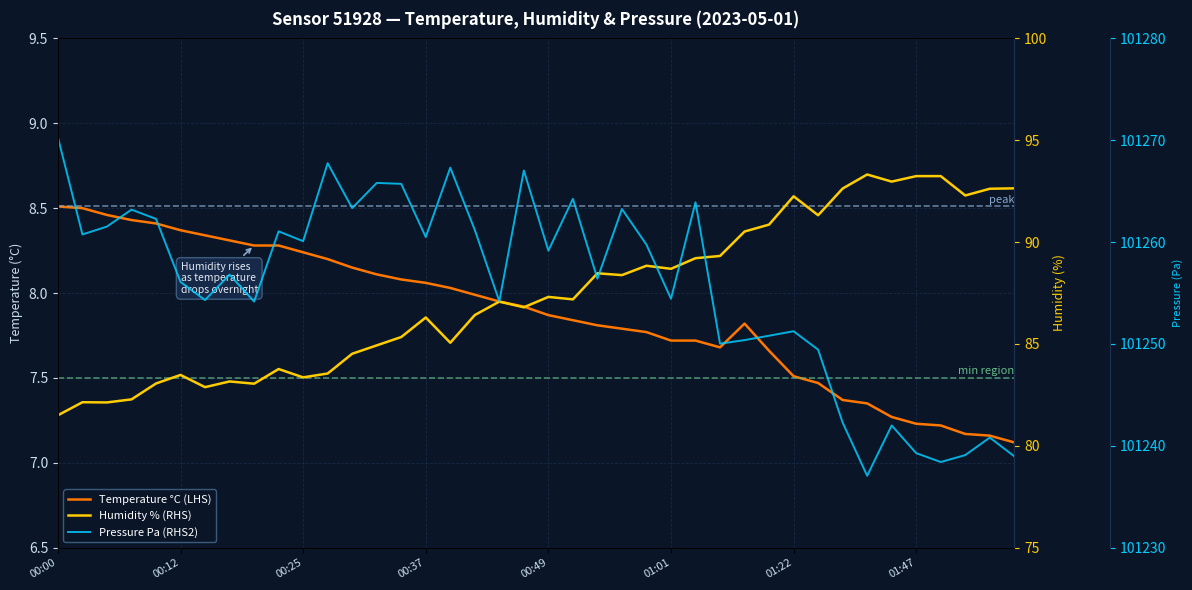

Reading right to left, what are all the values shown in this chart?

Temperature °C (LHS): 7.1	7.2	7.2	7.2	7.2	7.3	7.3	7.4	7.5	7.5	7.7	7.8	7.7	7.7	7.7	7.8	7.8	7.8	7.8	7.9	7.9	8.0	8.0	8.0	8.1	8.1	8.1	8.2	8.2	8.2	8.3	8.3	8.3	8.3	8.4	8.4	8.4	8.5	8.5	8.5
Humidity % (RHS): 92.6	92.6	92.3	93.2	93.2	93.0	93.3	92.6	91.3	92.2	90.9	90.5	89.3	89.2	88.7	88.8	88.4	88.5	87.2	87.3	86.8	87.1	86.4	85.1	86.3	85.3	84.9	84.5	83.5	83.4	83.8	83.0	83.2	82.9	83.5	83.1	82.3	82.1	82.1	81.5
Pressure Pa (RHS2): 101239.0	101240.8	101239.1	101238.4	101239.3	101242.0	101237.1	101242.3	101249.4	101251.2	101250.8	101250.4	101250.0	101263.9	101254.4	101259.8	101263.2	101256.4	101264.2	101259.2	101267.0	101254.2	101261.2	101267.3	101260.5	101265.7	101265.8	101263.3	101267.8	101260.1	101261.1	101254.2	101256.8	101254.3	101256.1	101262.3	101263.2	101261.5	101260.8	101270.3